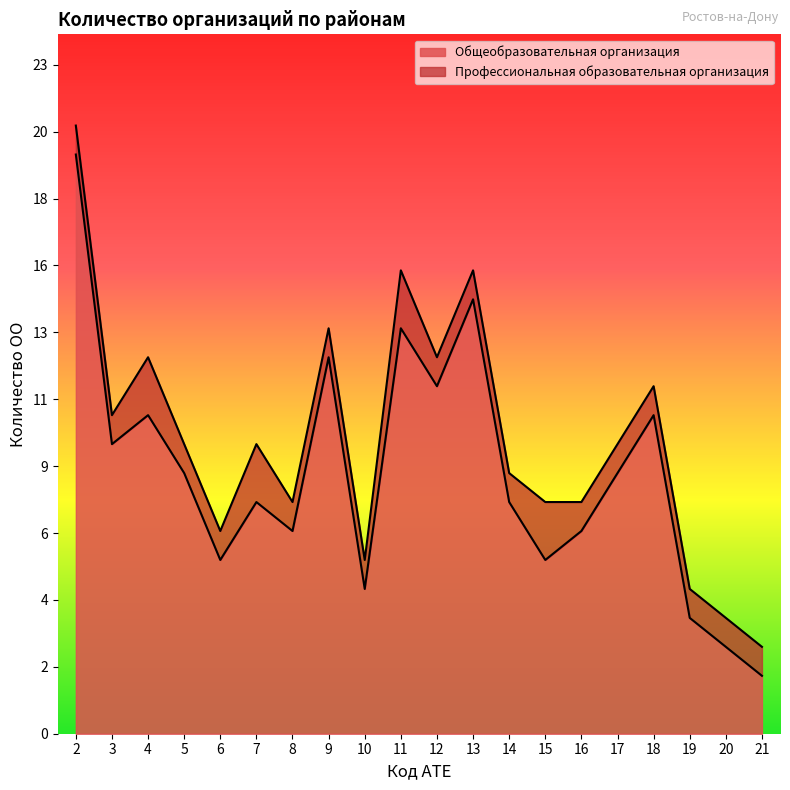

What is the sum of all values?

180